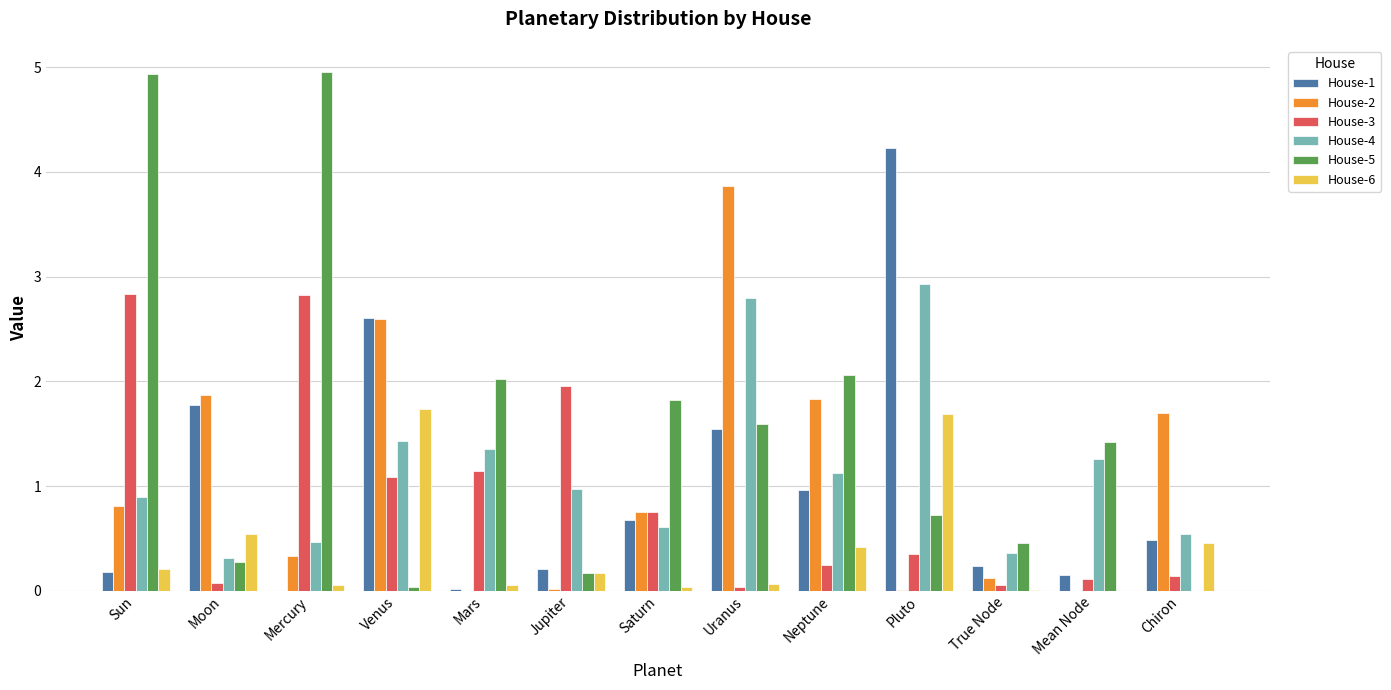

Which series changed the most between Sun and Neptune?

House-5